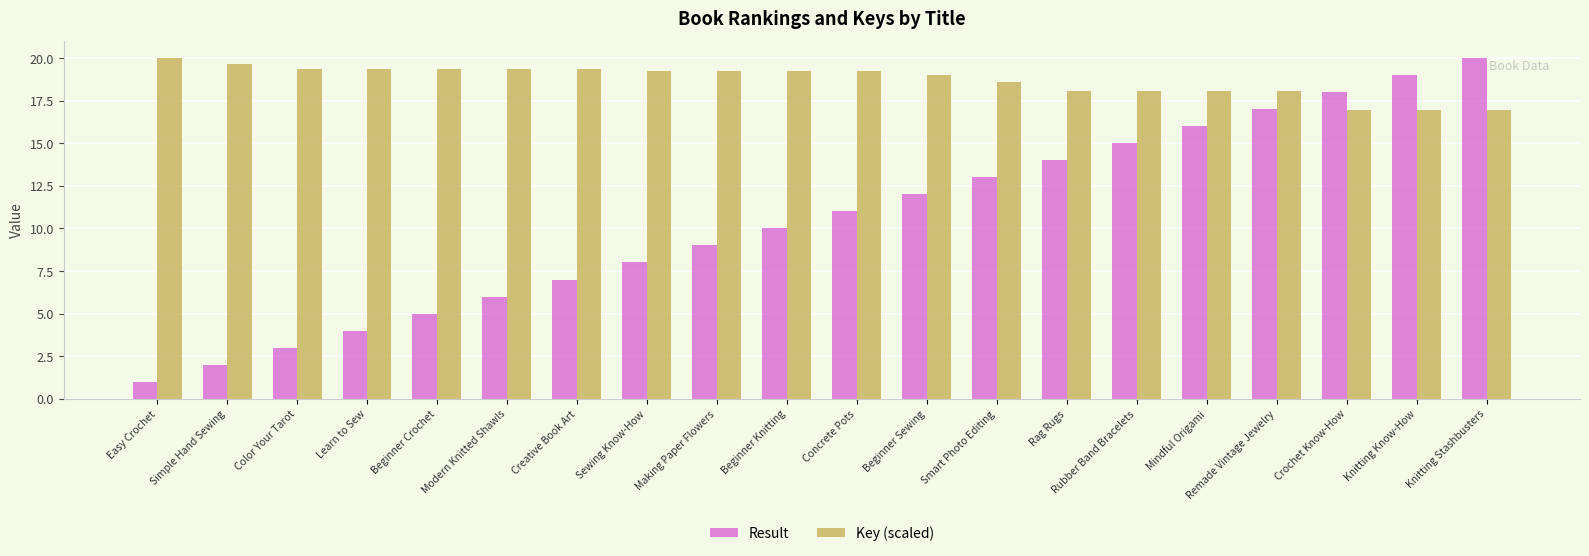

At which label is Result closest to 10?

Beginner Knitting